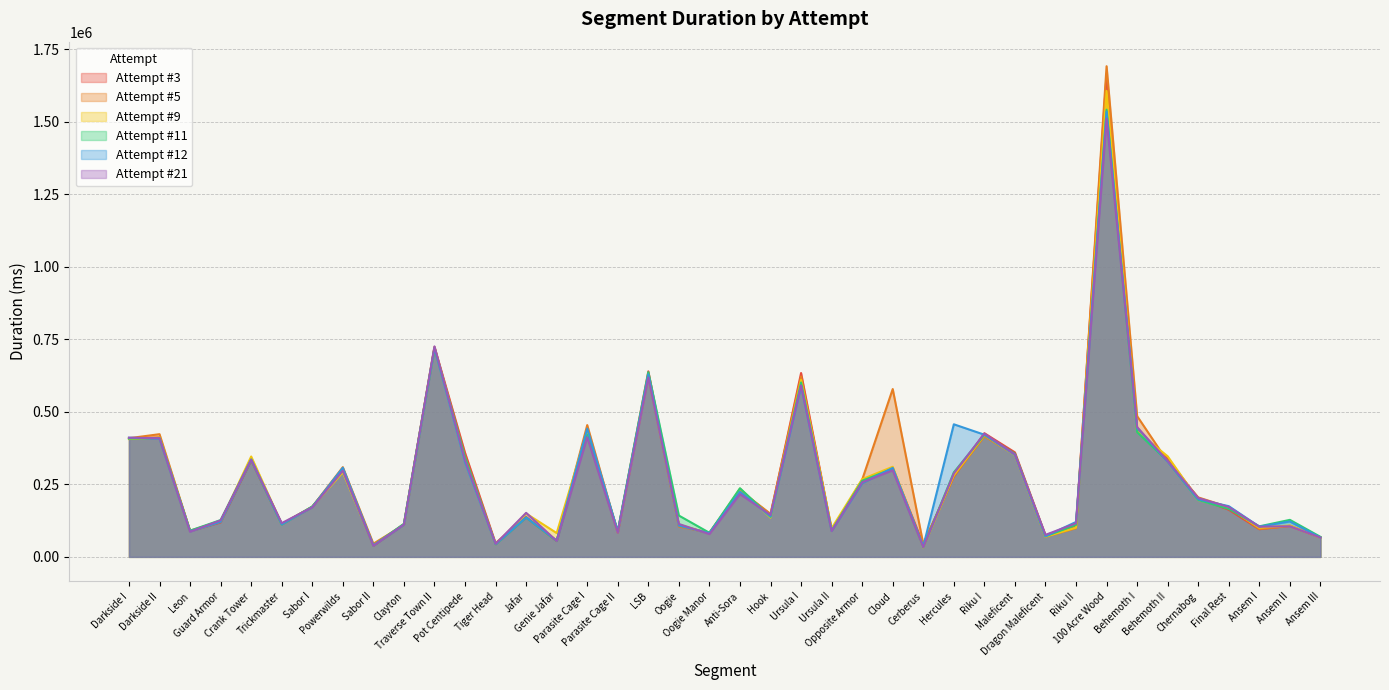

After their last crossing, which series has the higher values: Attempt #3 or Attempt #11?

Attempt #11